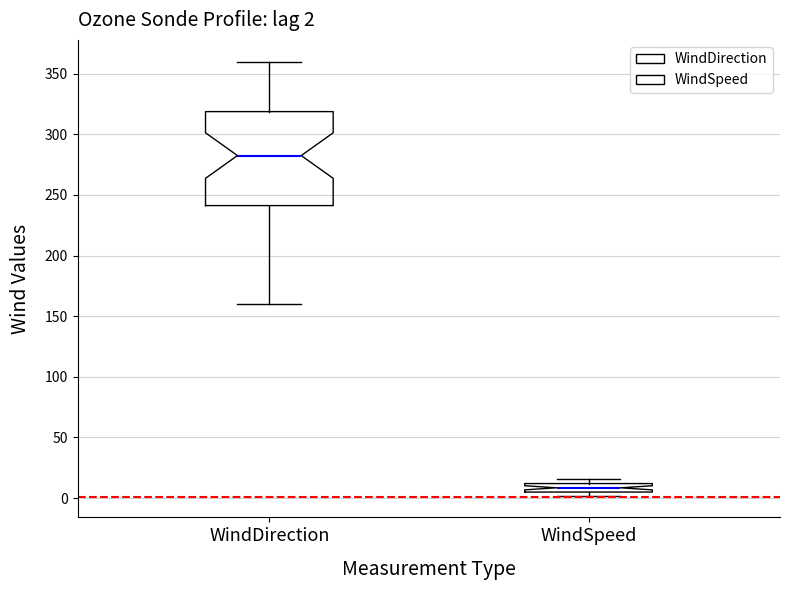

Which box has the highest median line?

WindDirection